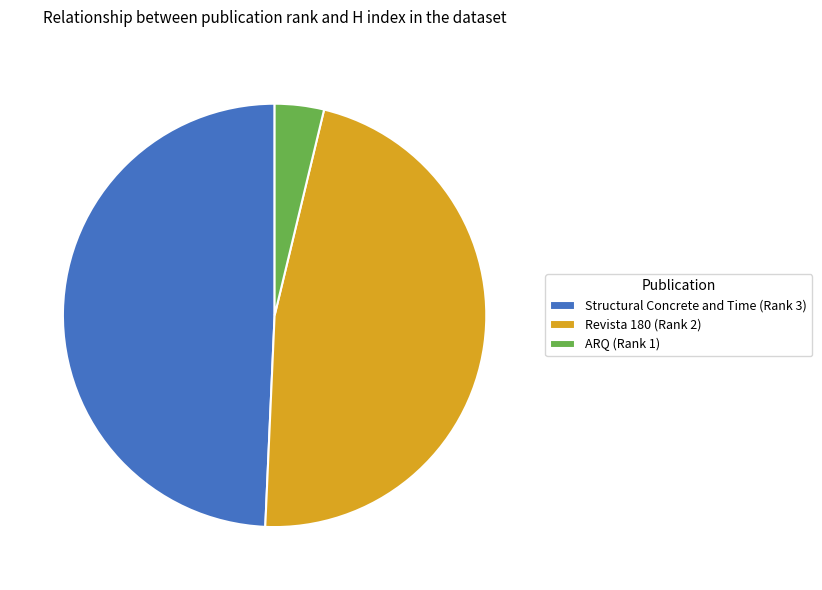

Between ARQ (Rank 1) and Structural Concrete and Time (Rank 3), which is larger?

Structural Concrete and Time (Rank 3)